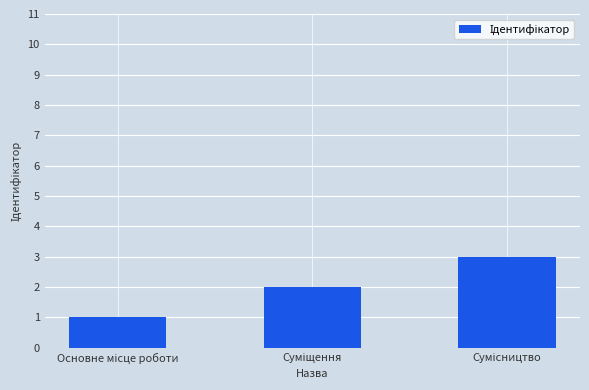

What is the greatest value displayed?

3